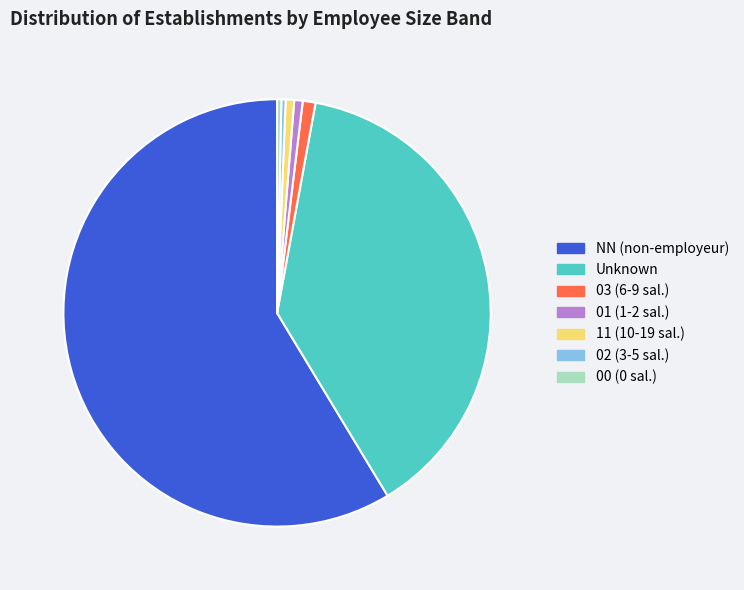

Between Unknown and NN (non-employeur), which is larger?

NN (non-employeur)